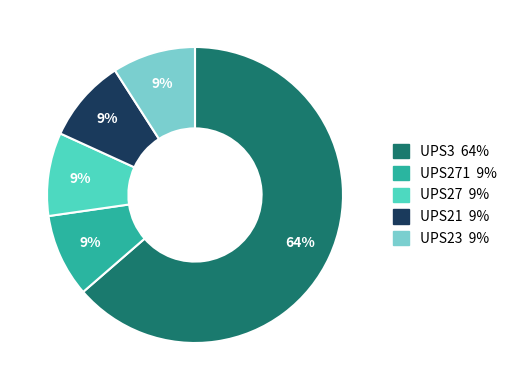

To the nearest percent, what is the difference between the largest and smallest slice percentages?

55%